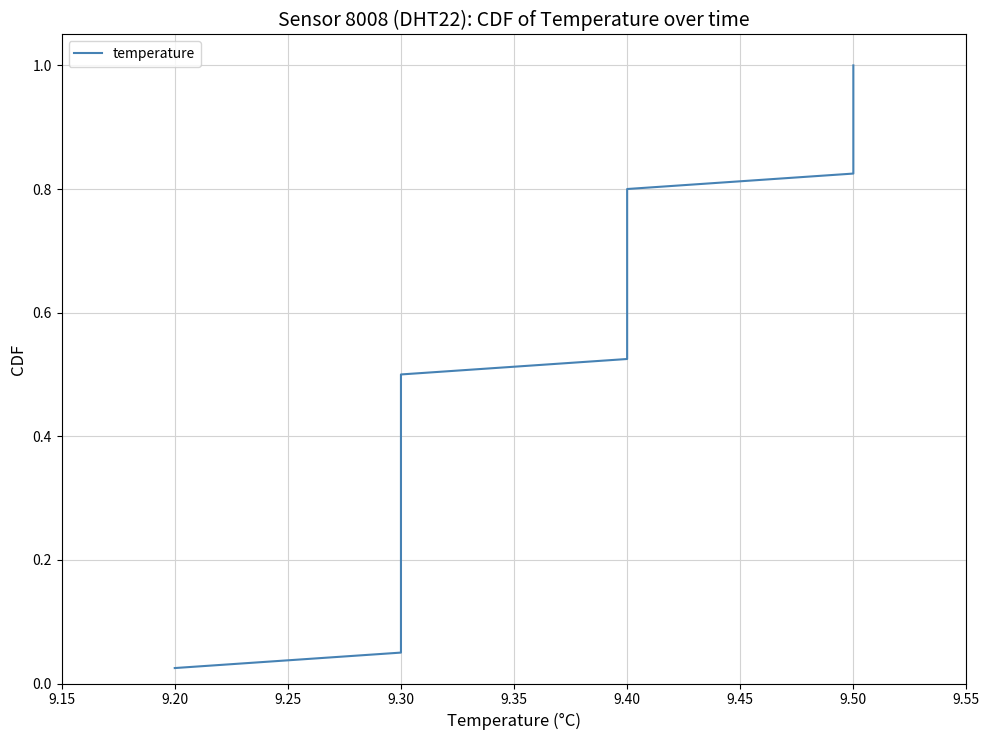

Reading left to right, extract all data points from this chart.

0.0	0.1	0.1	0.1	0.1	0.1	0.2	0.2	0.2	0.2	0.3	0.3	0.3	0.3	0.4	0.4	0.4	0.5	0.5	0.5	0.5	0.6	0.6	0.6	0.6	0.7	0.7	0.7	0.7	0.8	0.8	0.8	0.8	0.8	0.9	0.9	0.9	0.9	1.0	1.0